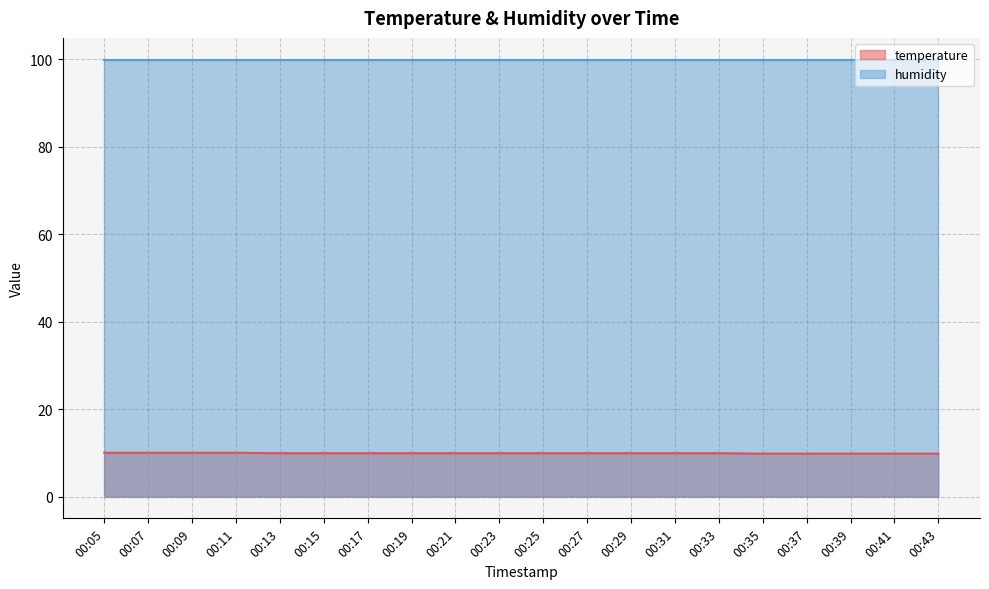

Is it true that the value at 00:27 is 9.9?

True